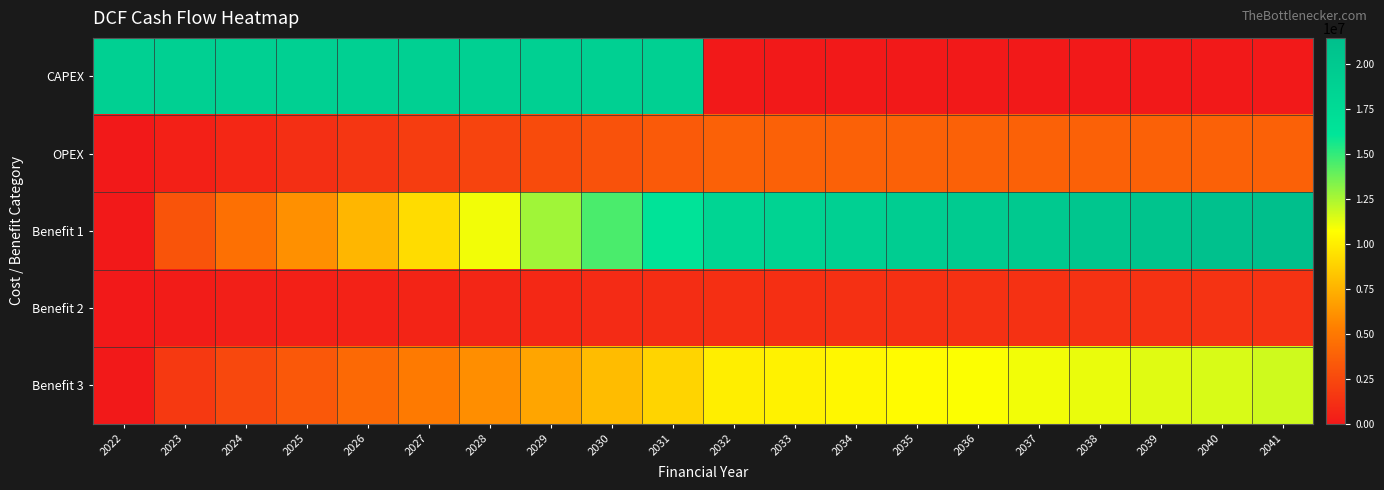

At 2039, list the series in order from largest to smallest.

Benefit 1, Benefit 3, OPEX, Benefit 2, CAPEX